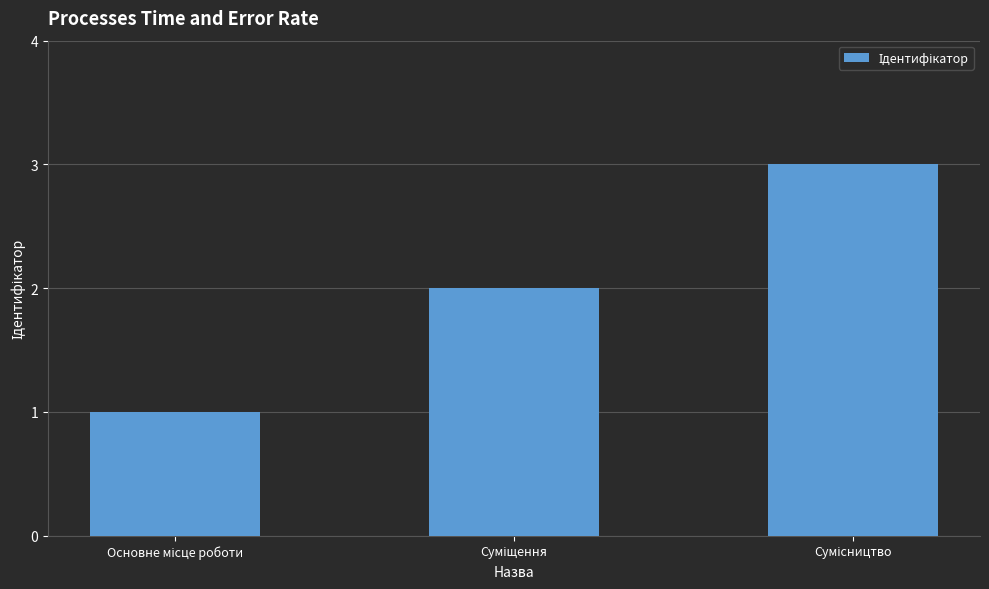

What is the sum of all values?

6